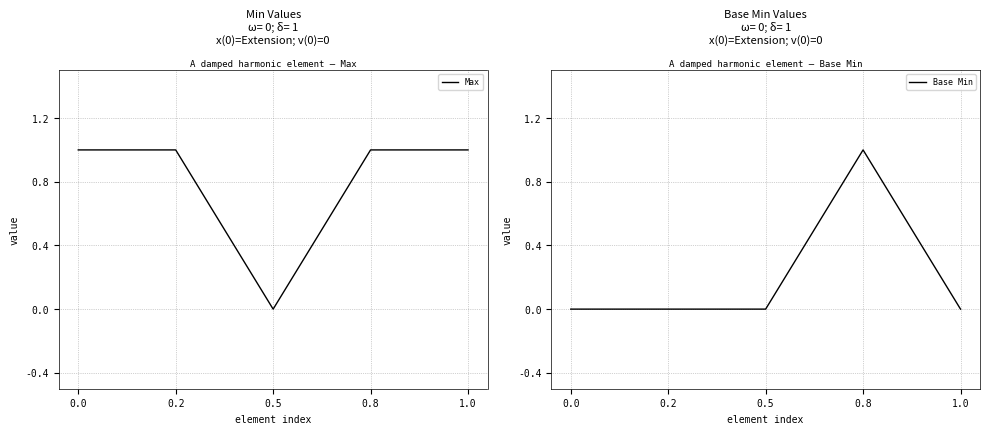

True or false: Base Min and Max cross at least once.

False